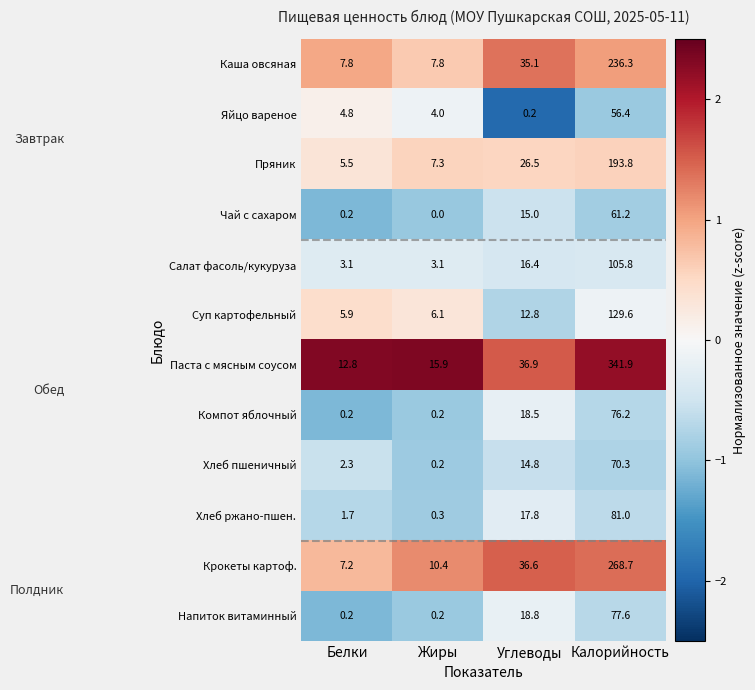

Which series has the largest total across all categories?

Паста с мясным соусом